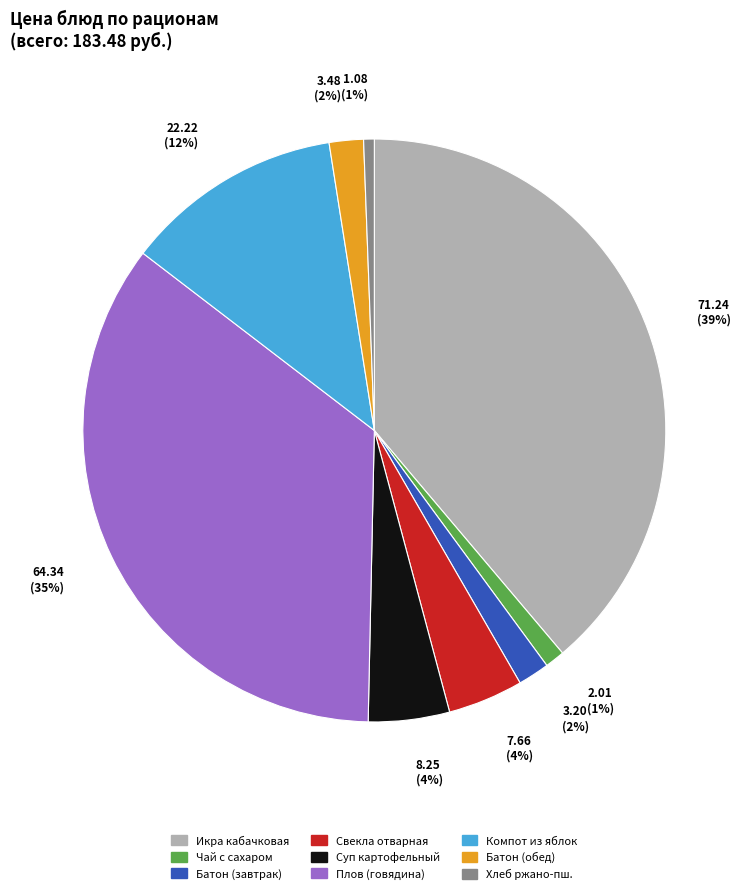

True or false: Плов (говядина) accounts for 35% of the total.

True